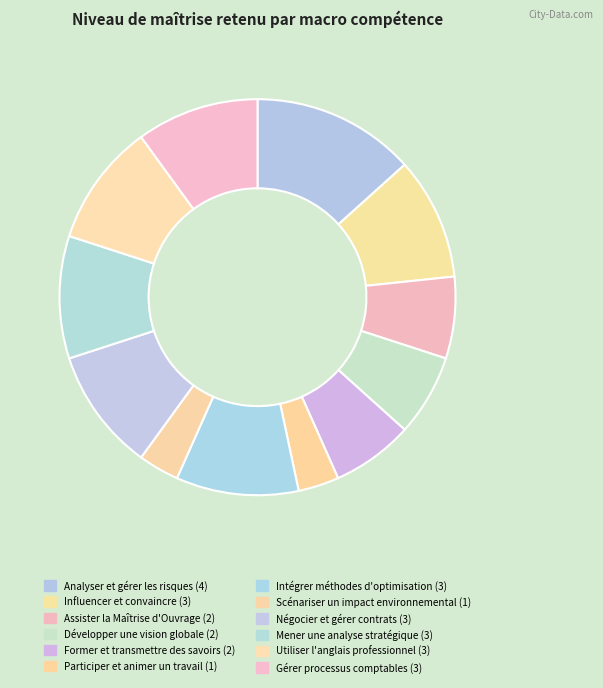

How many segments does this pie chart have?

12